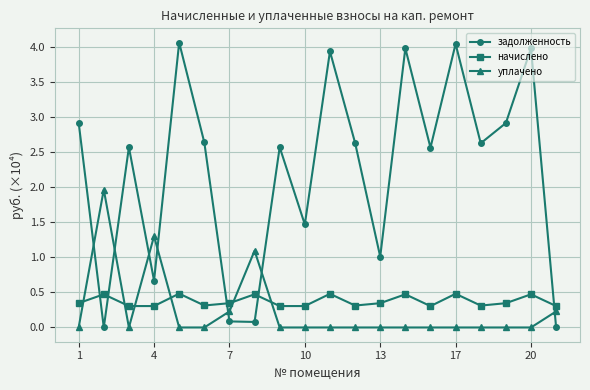

Which series ends up on top after the final intersection of задолженность and уплачено?

уплачено